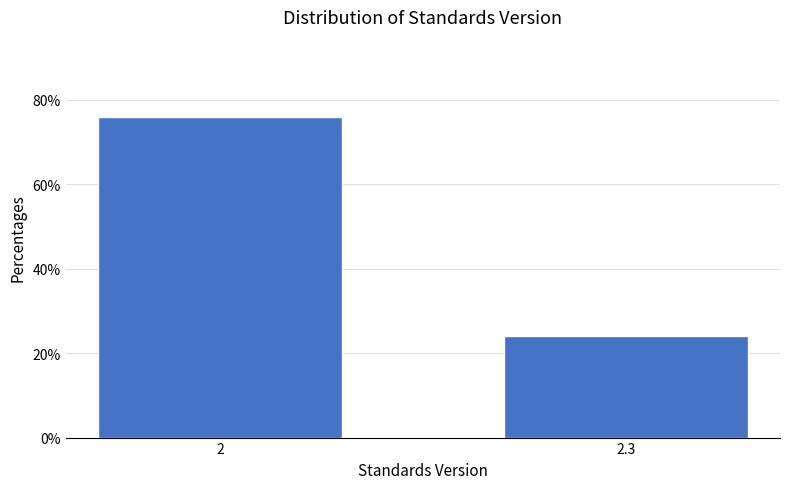

Reading right to left, what are all the values shown in this chart?

2.3=24.1	2=75.9